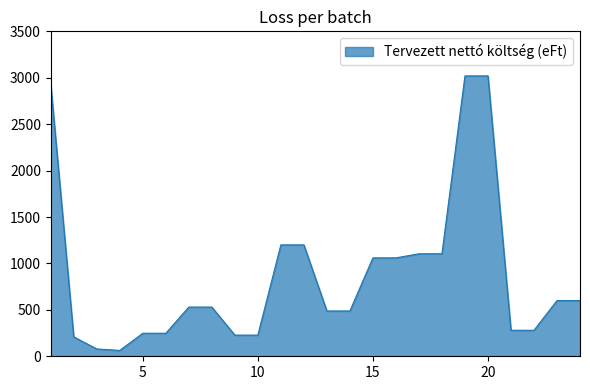

What is the greatest value displayed?

3020.0